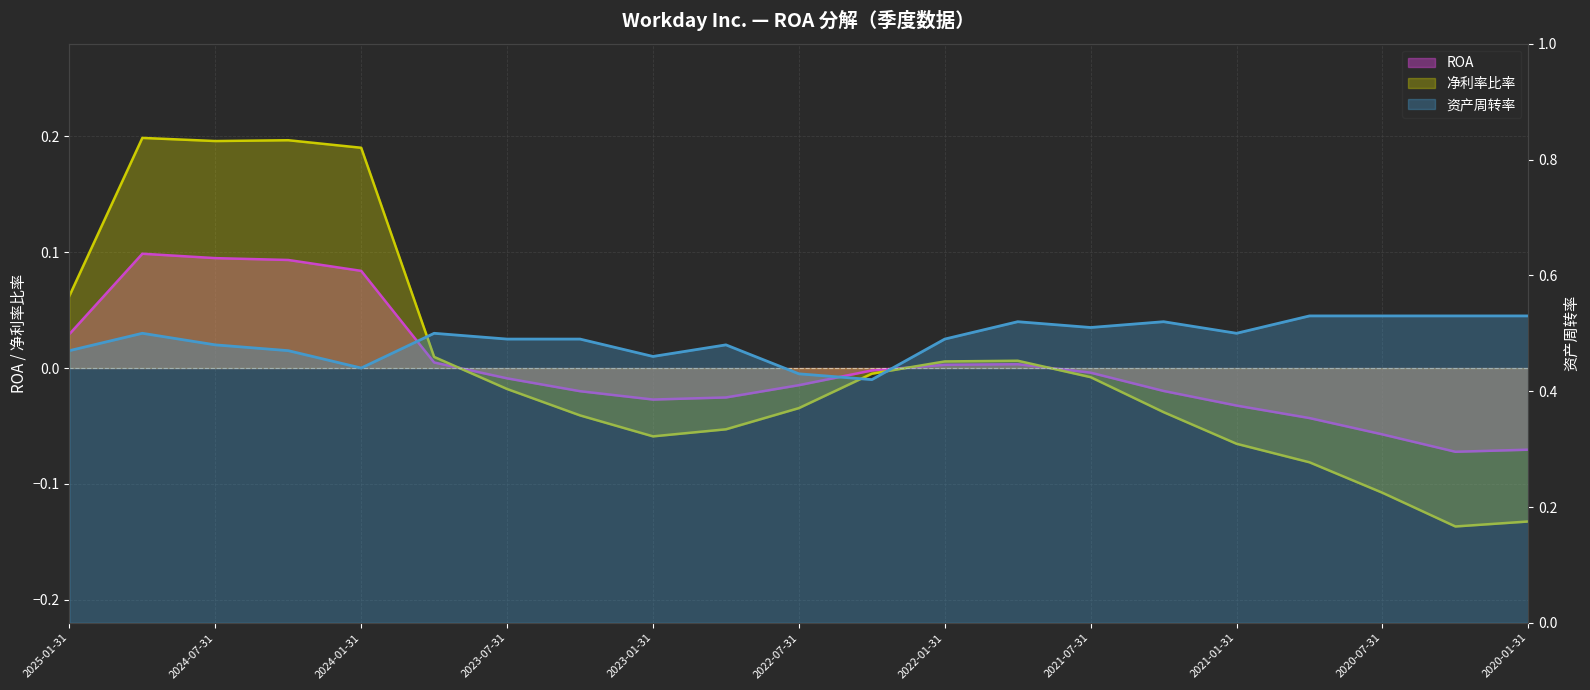

What is the difference between the maximum and minimum values in the 净利率比率 series?

0.3